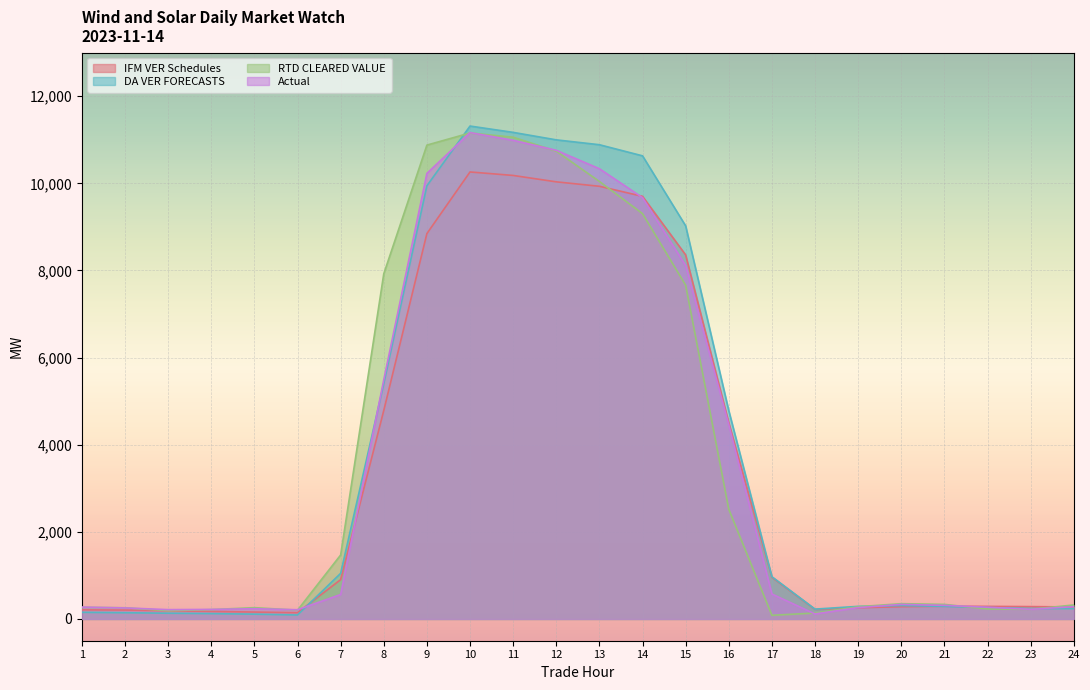

How many data points does each series have?

24